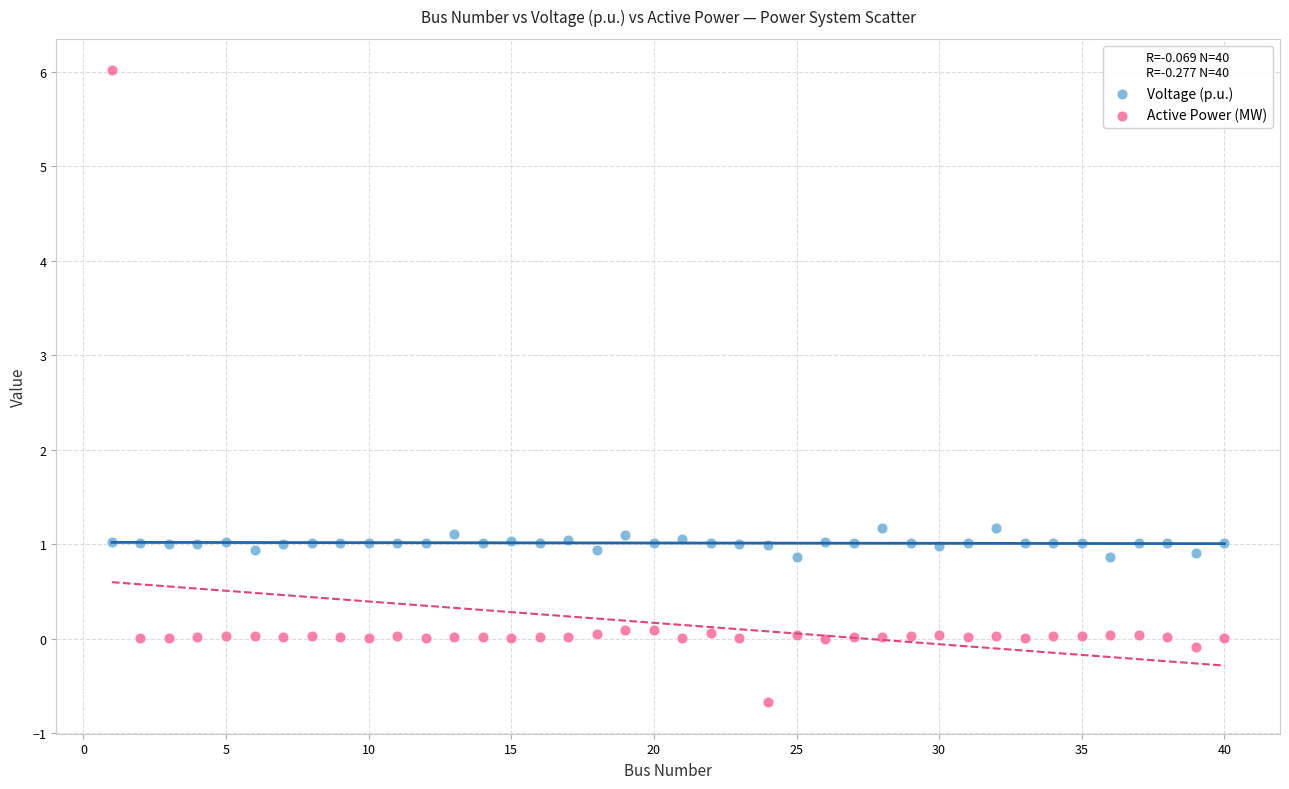

What are all the series names shown in the legend?

Voltage (p.u.), Active Power (MW)